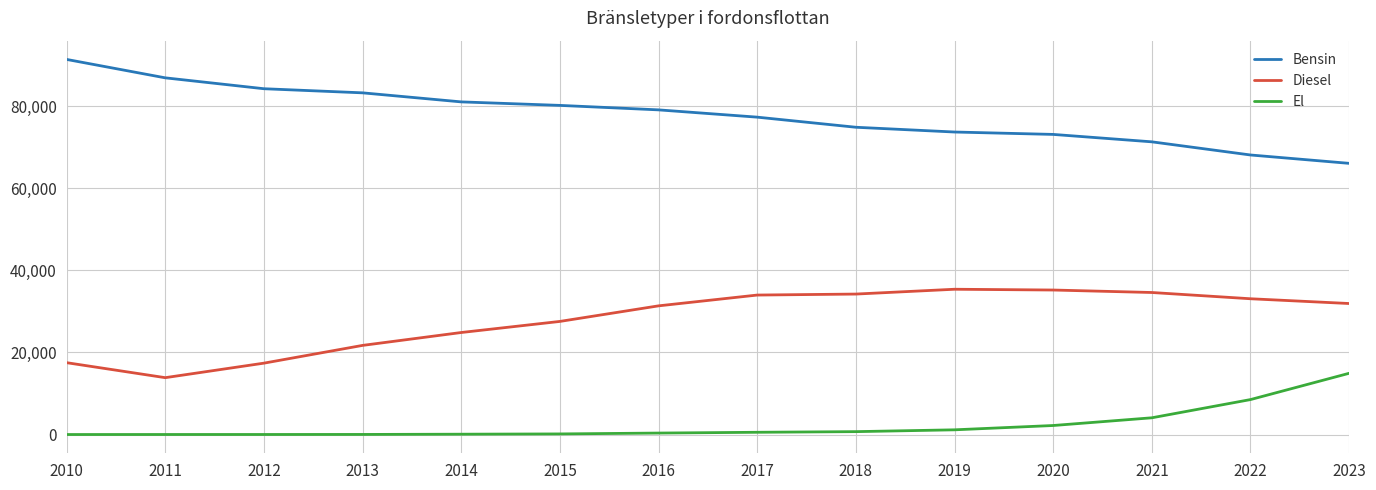

What is the difference between the second highest and minimum values in the El series?

8515